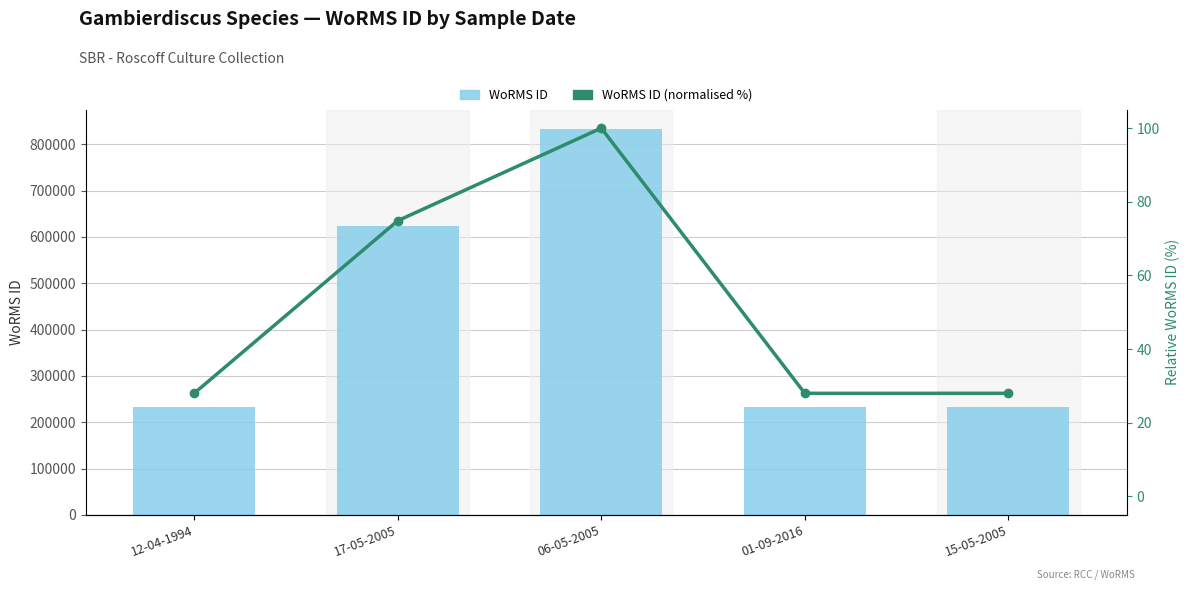

What is the difference between the maximum and minimum values in the WoRMS ID (normalised %) series?

72.0